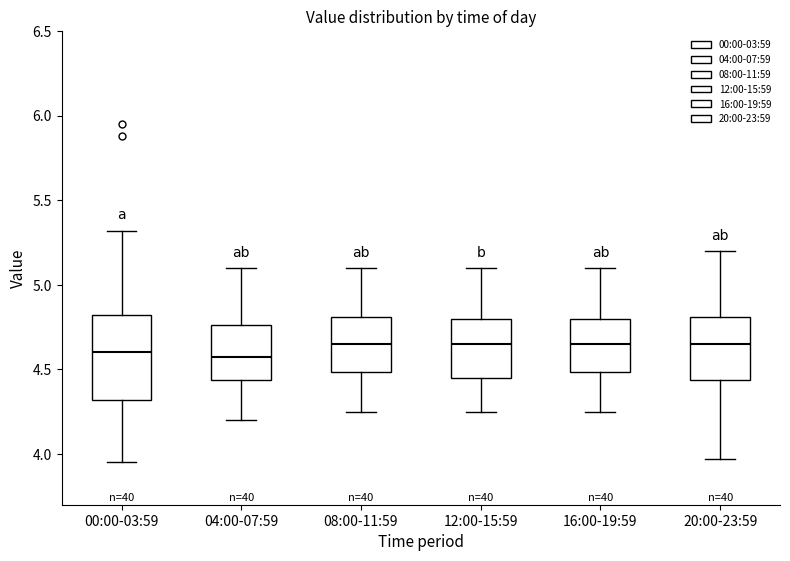

Where is the lower edge of the box for 08:00-11:59 on the y-axis? The values are not printed on the chart, so give them approximately, as read against the axis.

4.50